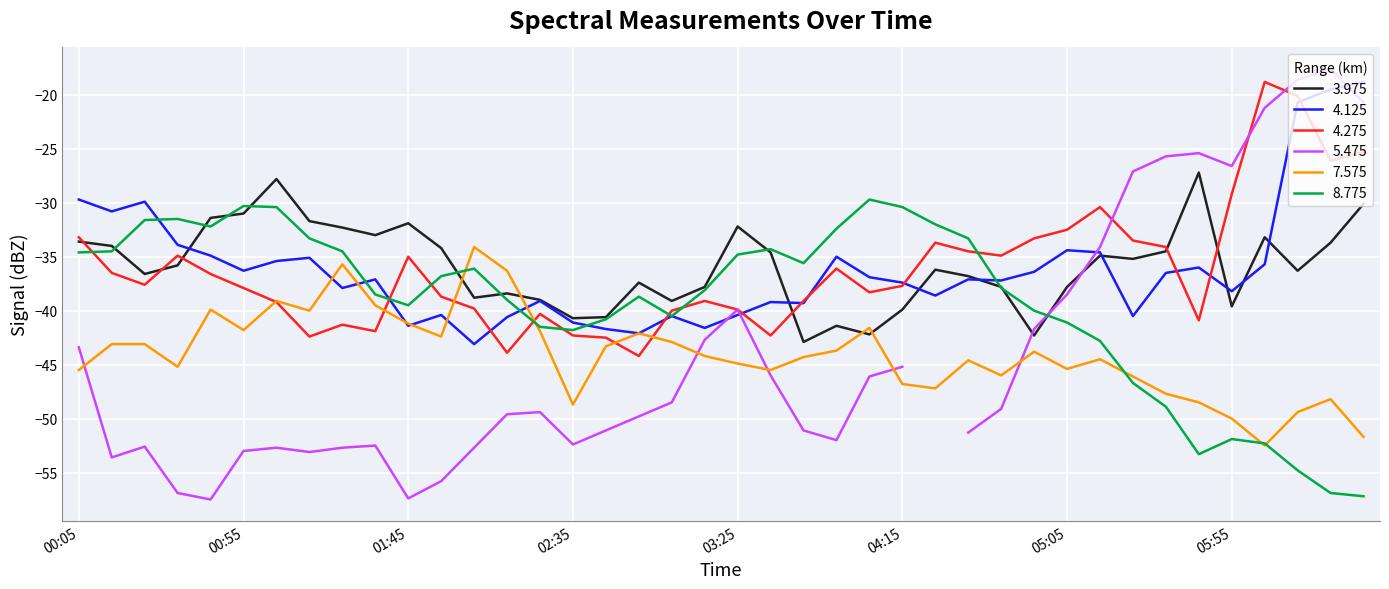

Which series has the largest total across all categories?

3.975